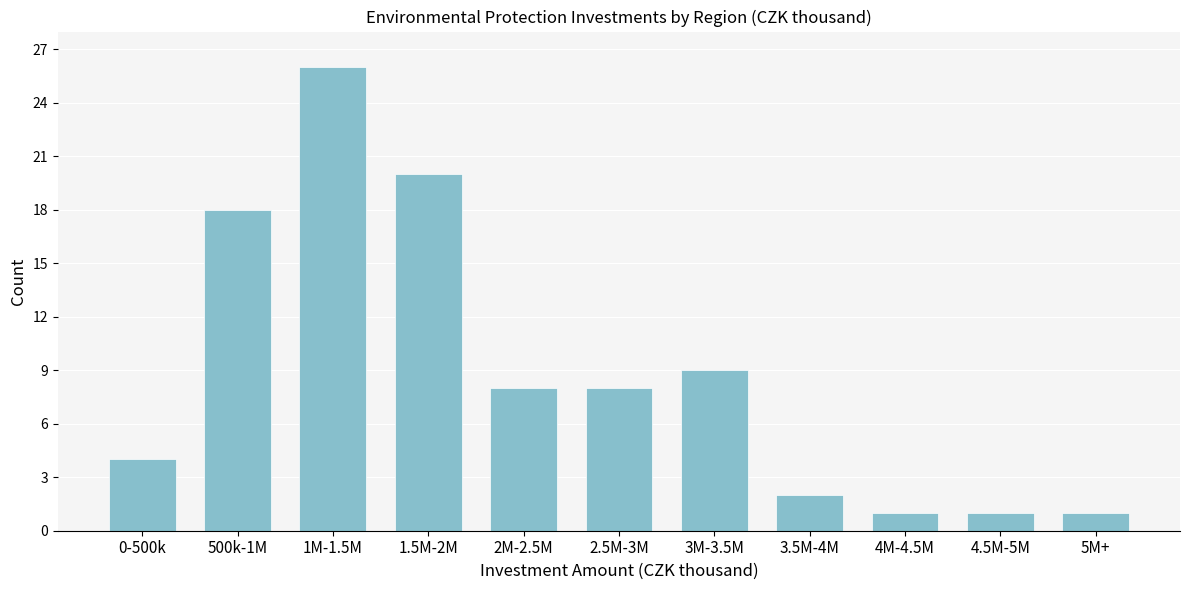

Reading left to right, list all the values displayed in this chart.

0-500k=4	500k-1M=18	1M-1.5M=26	1.5M-2M=20	2M-2.5M=8	2.5M-3M=8	3M-3.5M=9	3.5M-4M=2	4M-4.5M=1	4.5M-5M=1	5M+=1